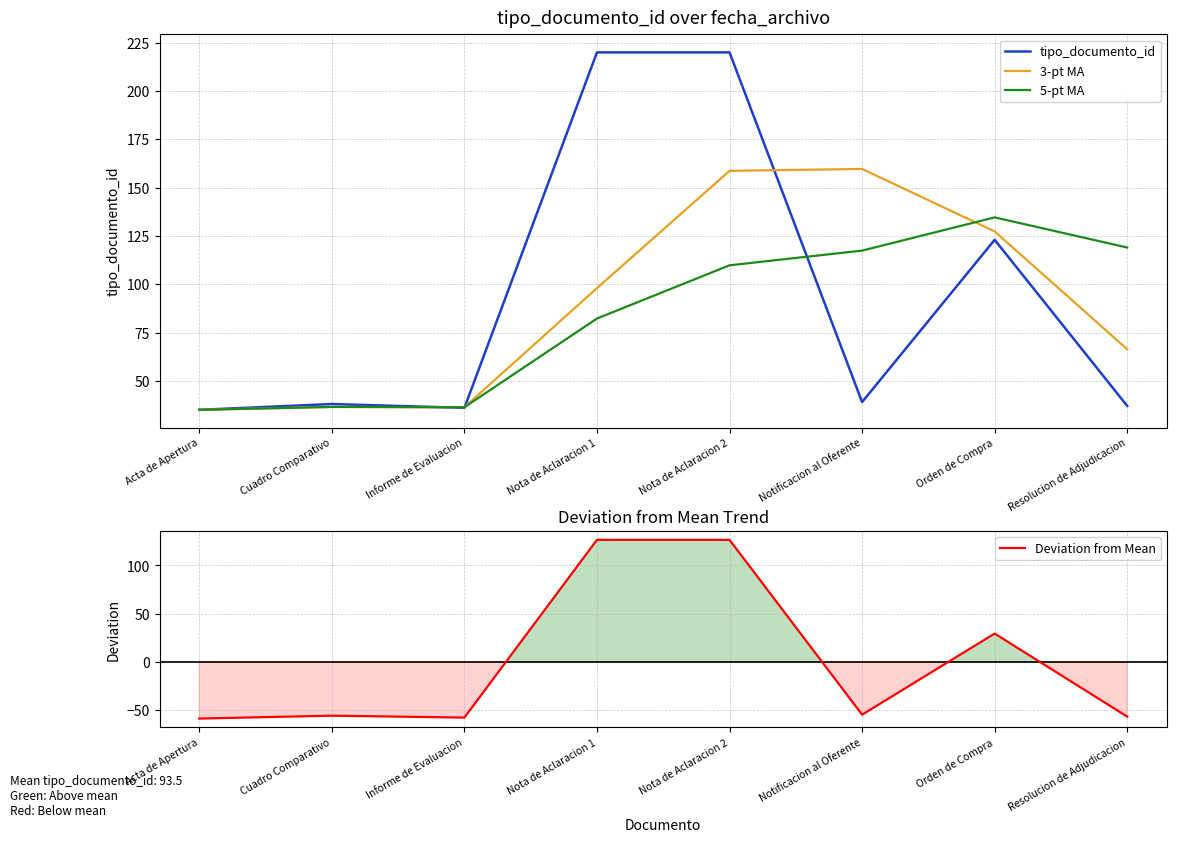

How many negative values does the Deviation from Mean series have?

5